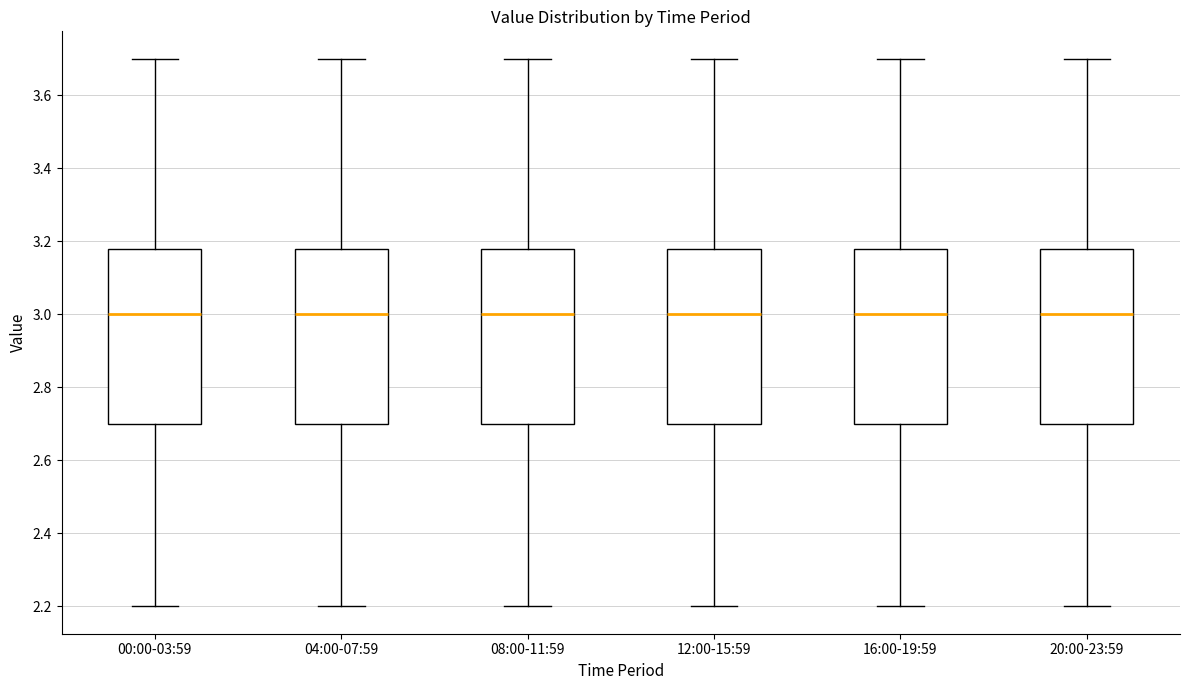

Where does the lower whisker of the box for 16:00-19:59 end on the y-axis? The values are not printed on the chart, so give them approximately, as read against the axis.

2.20